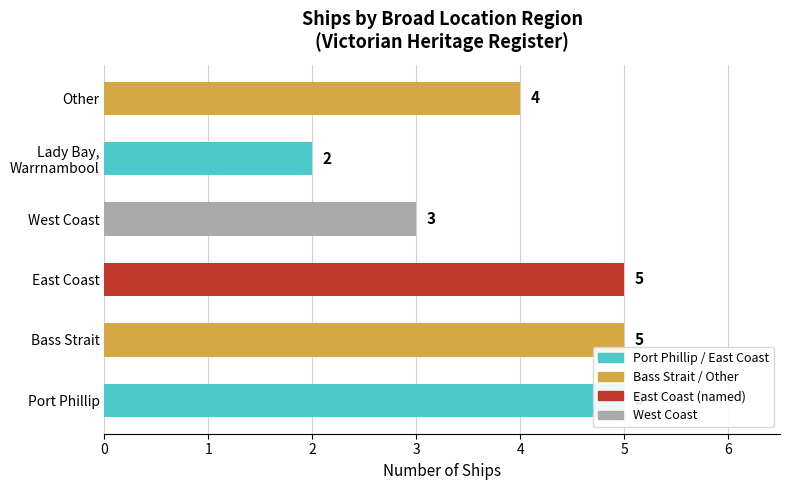

Is it true that the value at East Coast is 5?

True